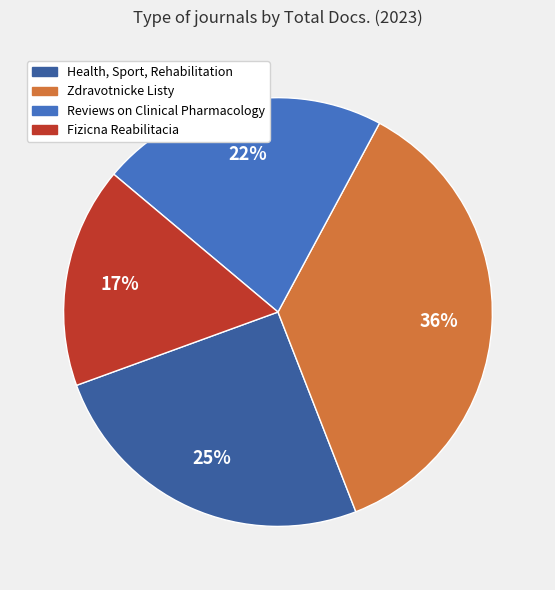

Is it true that Zdravotnicke Listy is 48% of the pie?

False